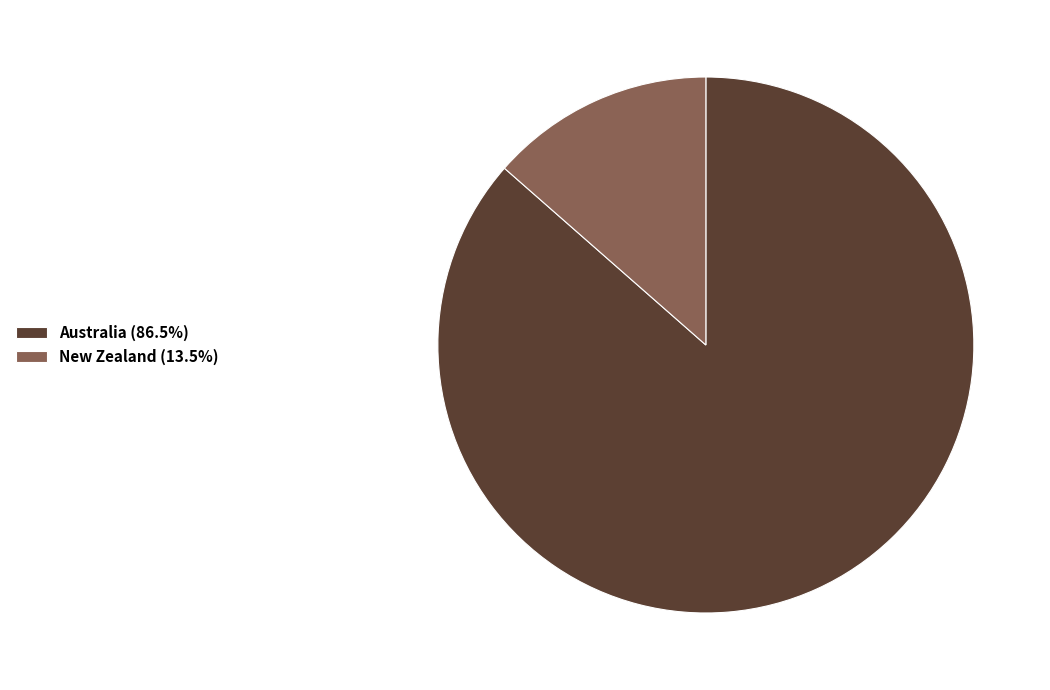

True or false: Australia accounts for 73% of the total.

False